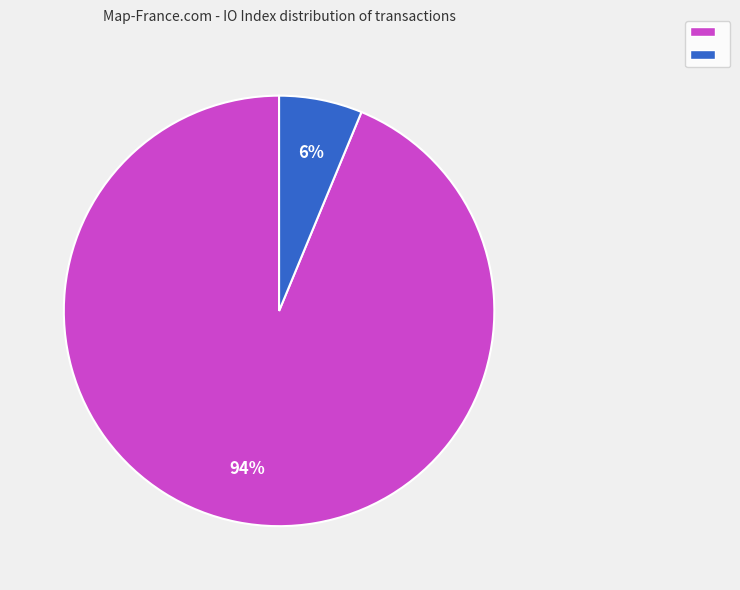

Is there a majority slice in this chart?

Yes